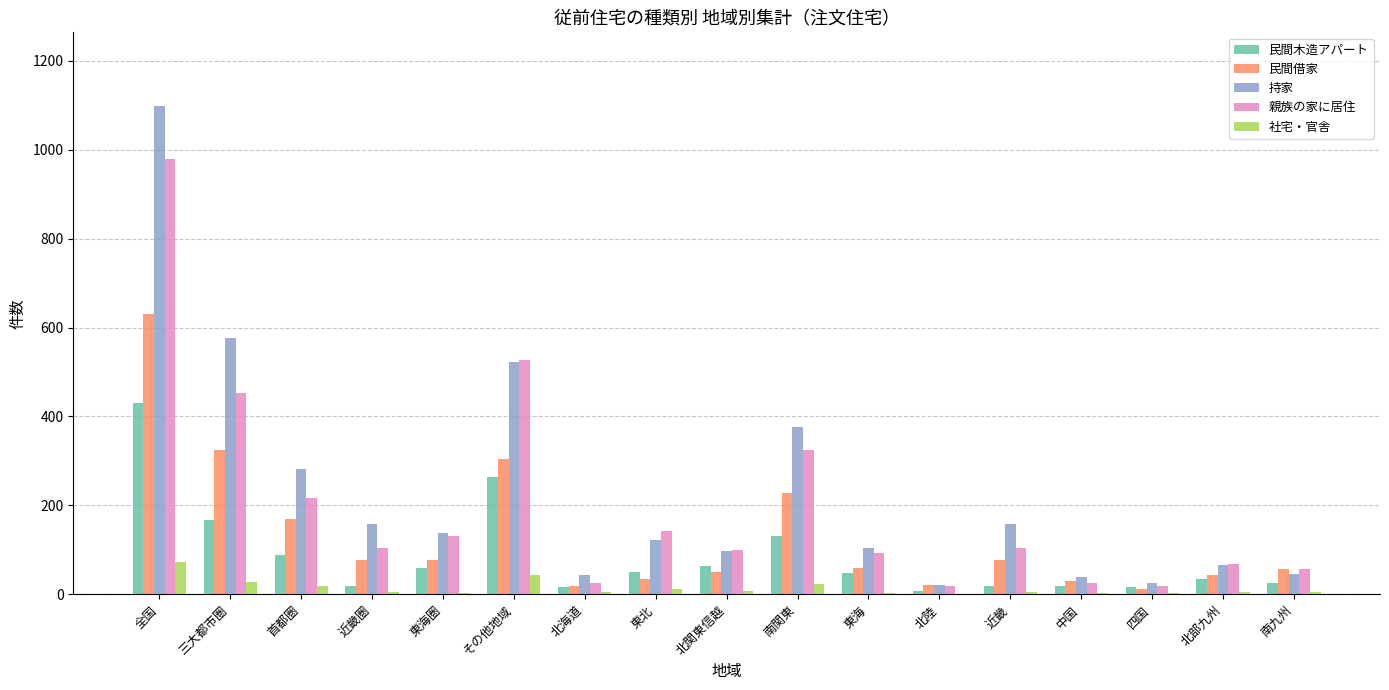

At which label does 民間借家 first exceed 59?

全国